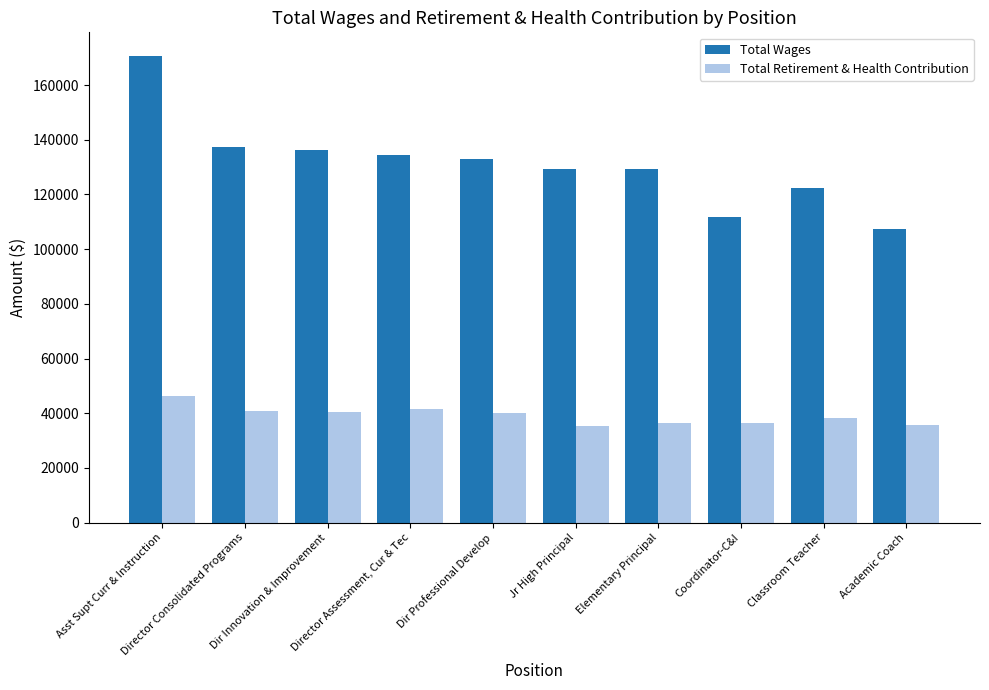

At which label does Total Retirement & Health Contribution reach its peak?

Asst Supt Curr & Instruction